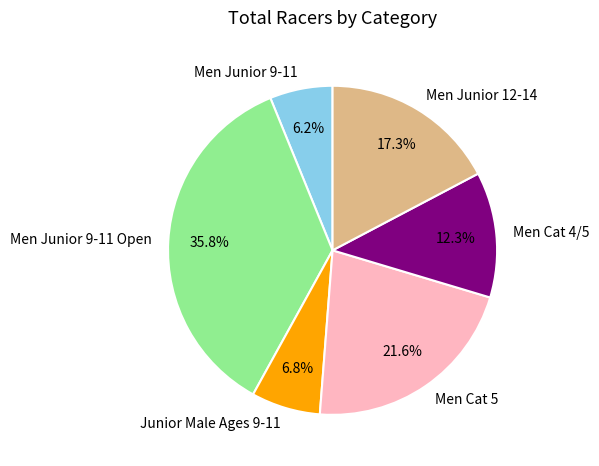

To the nearest percent, what is the difference between the largest and smallest slice percentages?

30%